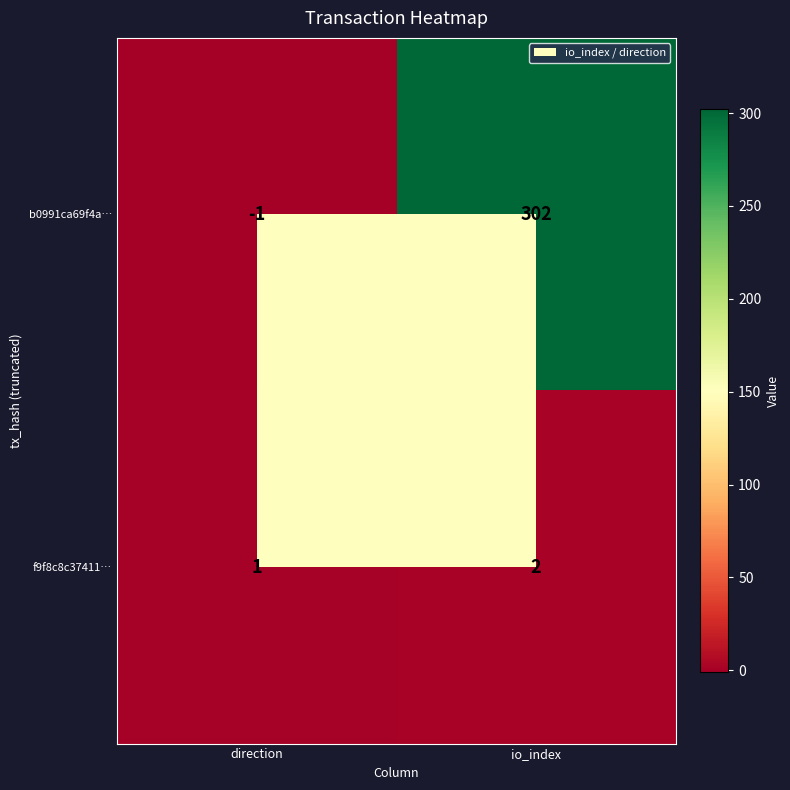

Between direction and io_index, which series saw the biggest shift?

b0991ca69f4a…